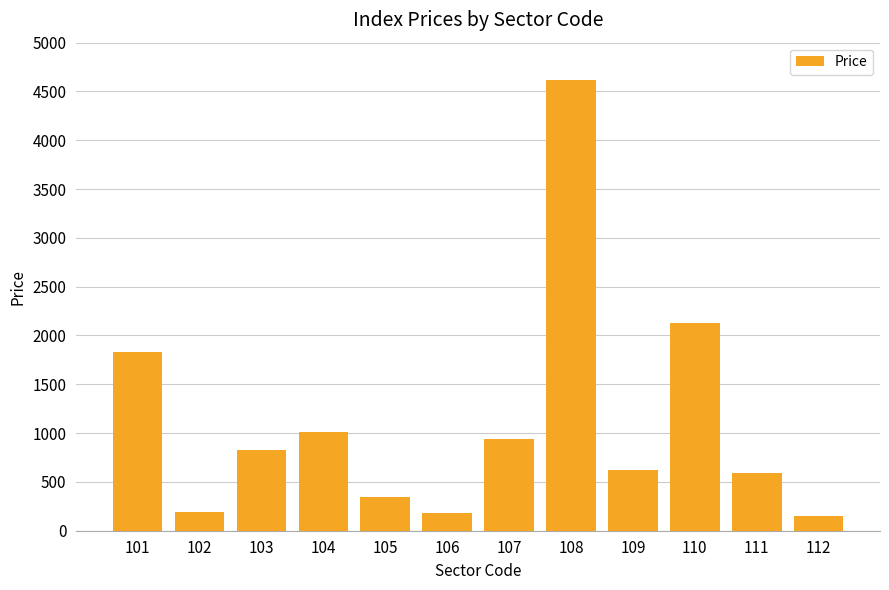

Which has a higher value, 105 or 108?

108